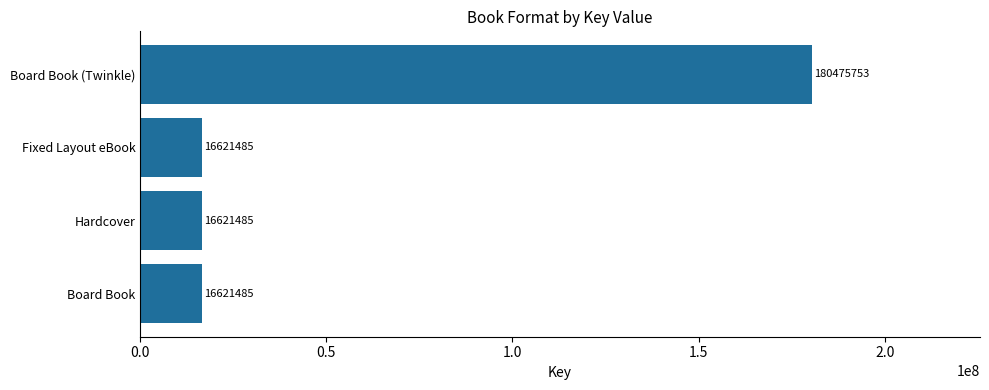

What is the ratio of the value at Board Book to the value at Fixed Layout eBook?

1.0